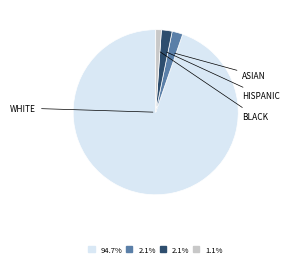

Is there a majority slice in this chart?

Yes